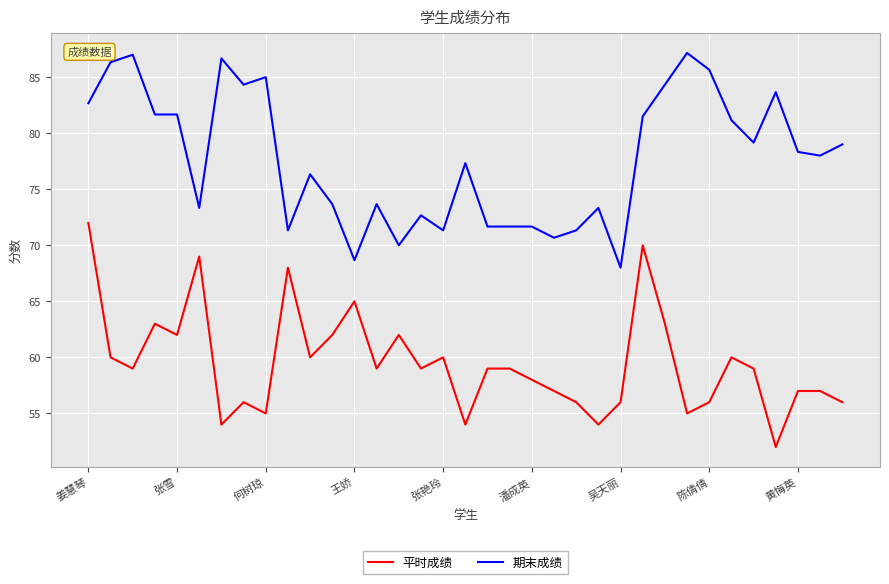

Which series has the largest total across all categories?

期末成绩